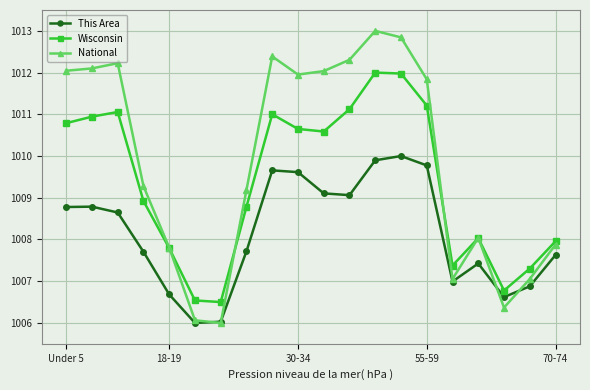

What is the minimum value for Wisconsin?

1006.5